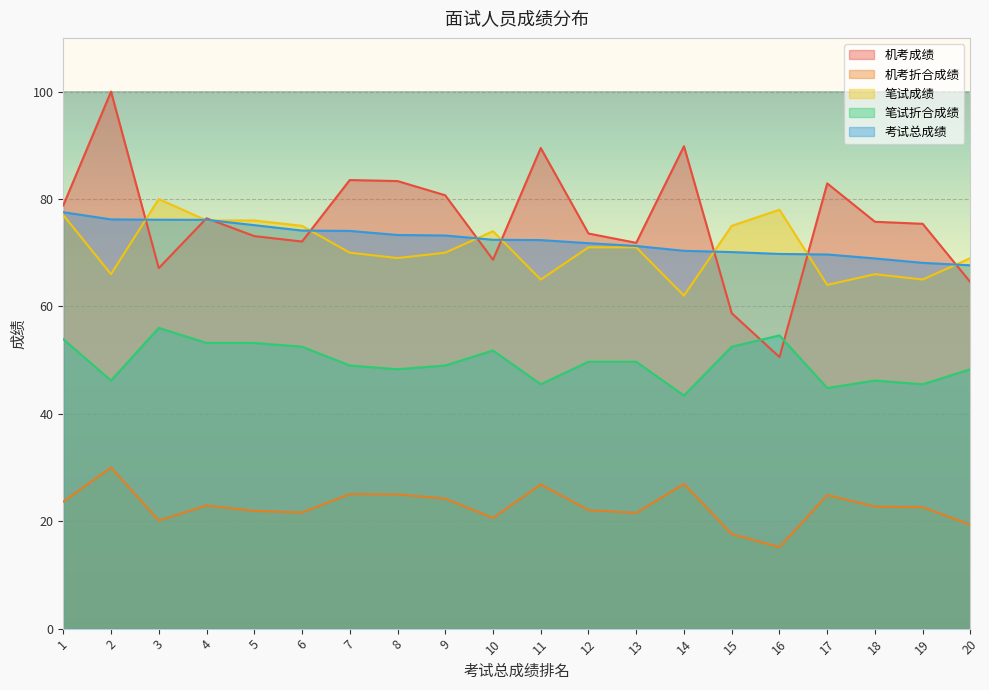

Does the chart display data point markers on the line(s)?

No